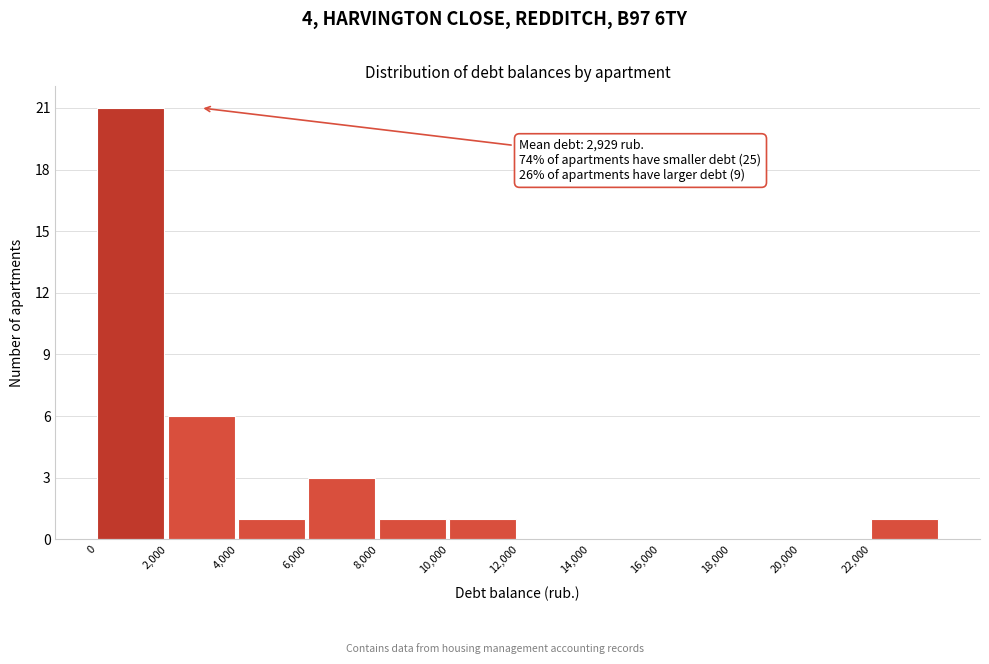

Over which range of the x-axis is the bar tallest?

0 to 2000